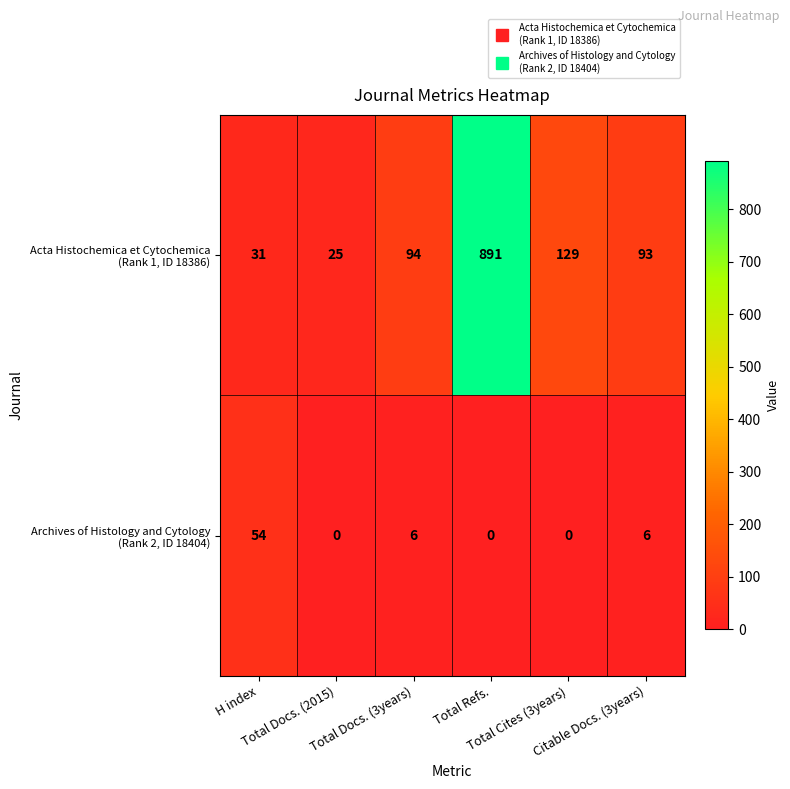

Count the number of data series in this chart.

2